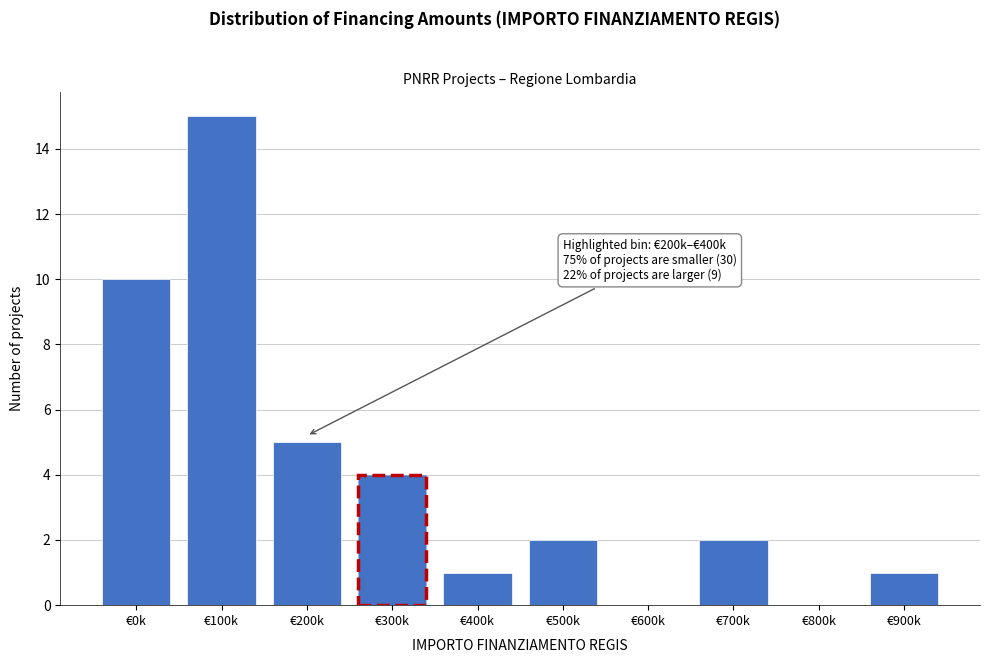

Reading left to right, transcribe all the data shown in this chart.

€0k=10	€100k=15	€200k=5	€300k=4	€400k=1	€500k=2	€600k=0	€700k=2	€800k=0	€900k=1